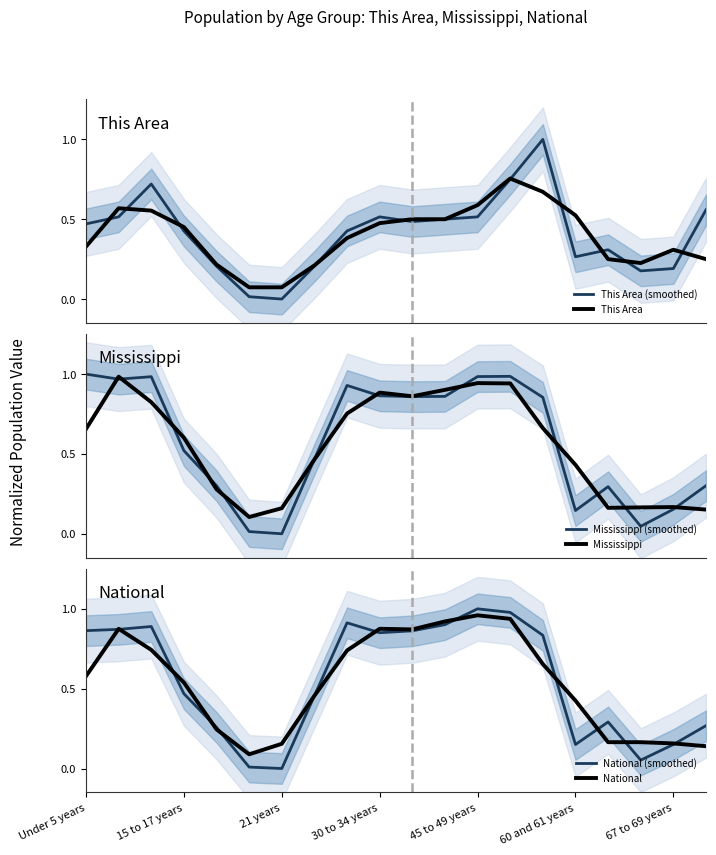

True or false: Mississippi and This Area (smoothed) intersect in this chart.

True